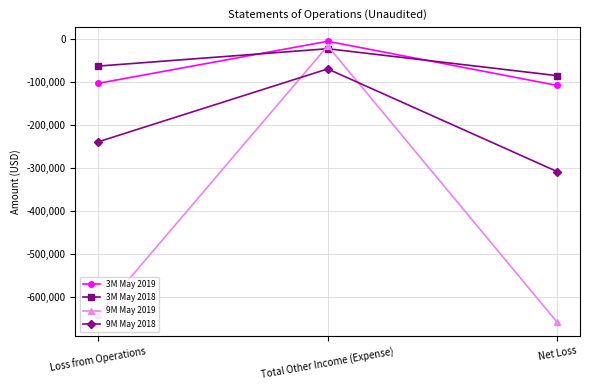

The value of 9M May 2018 at Total Other Income (Expense) is -103748. True or false?

False